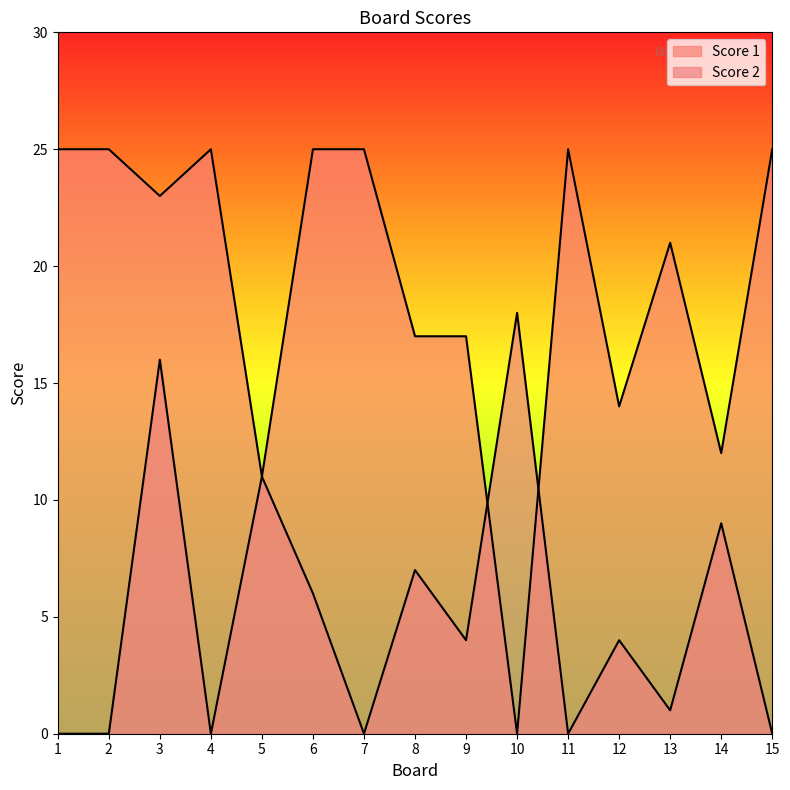

At 2, list the series in order from largest to smallest.

Score 1, Score 2